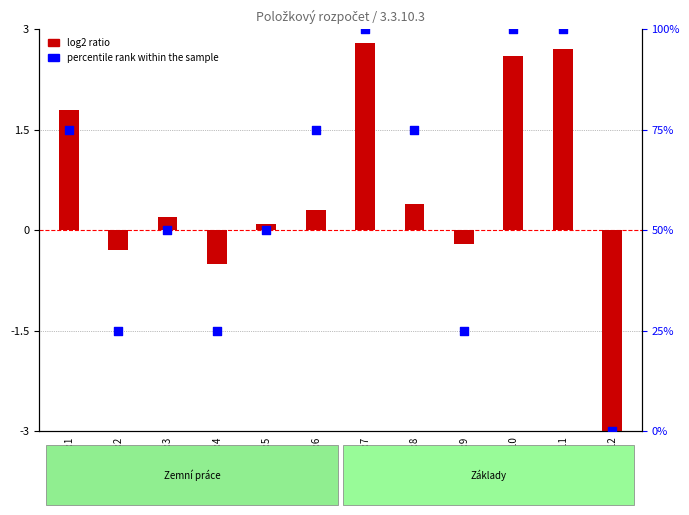

Is the value of percentile rank within the sample at Díl:3 greater than the value of log2 ratio at Díl:2?

Yes